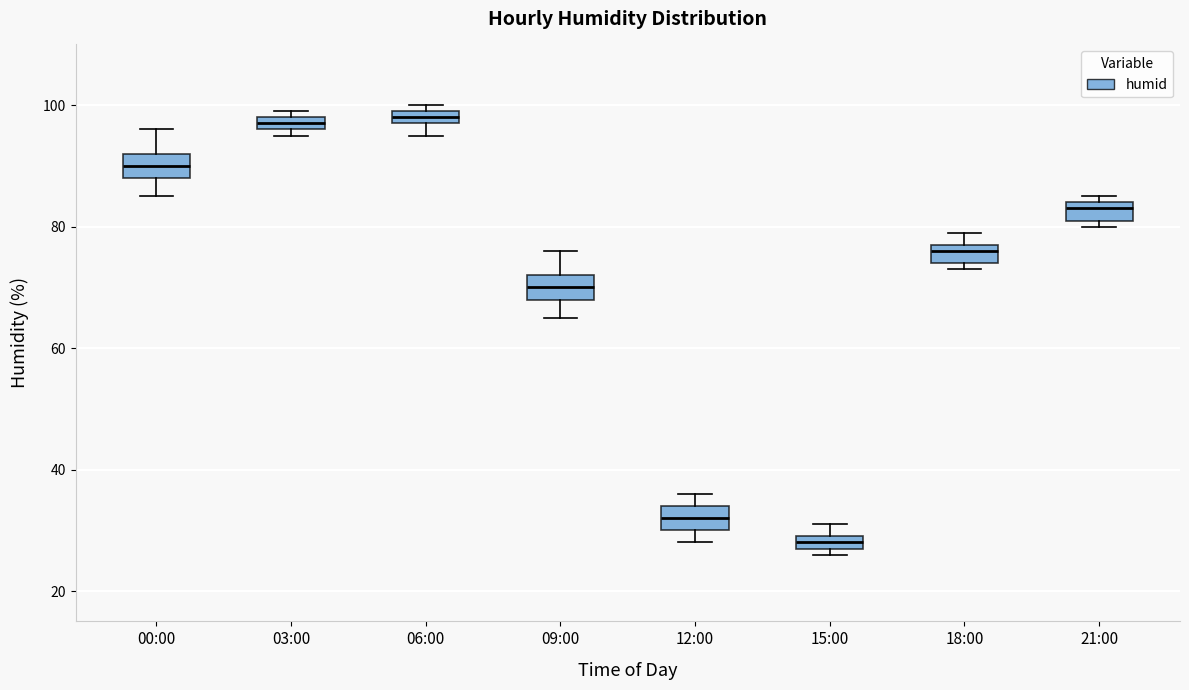

Where does the median line of the box for 18:00 sit on the y-axis? The values are not printed on the chart, so give them approximately, as read against the axis.

76